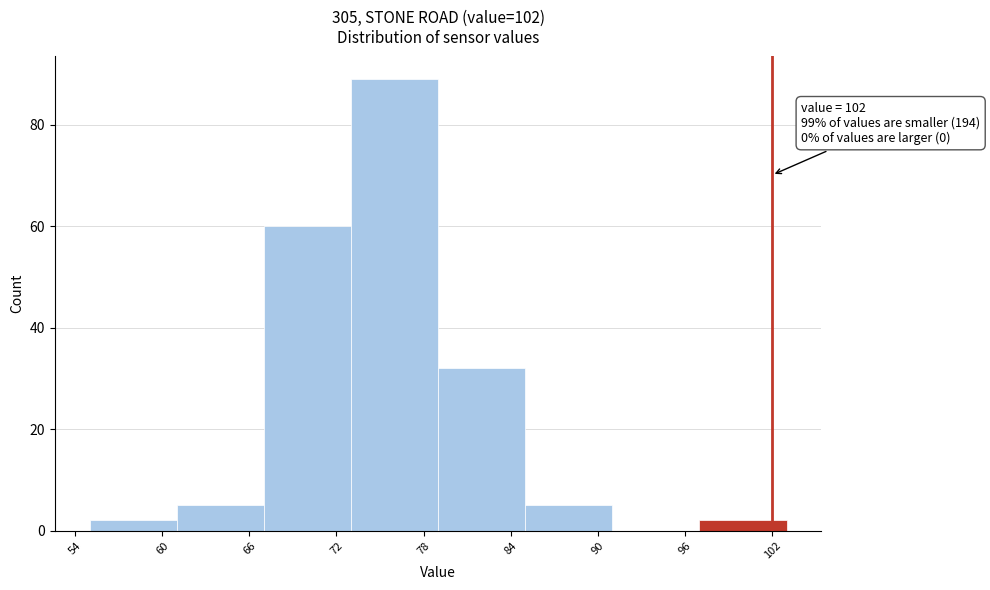

Over which range of the x-axis is the bar tallest?

73 to 79